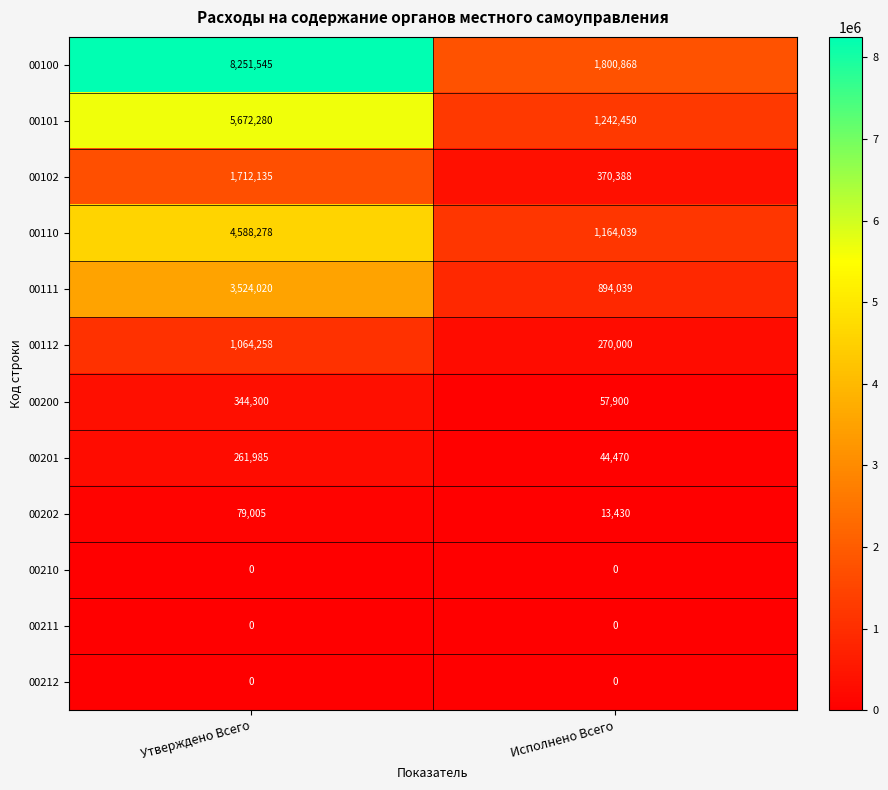

What is the sum of all 00101 values?

6914730